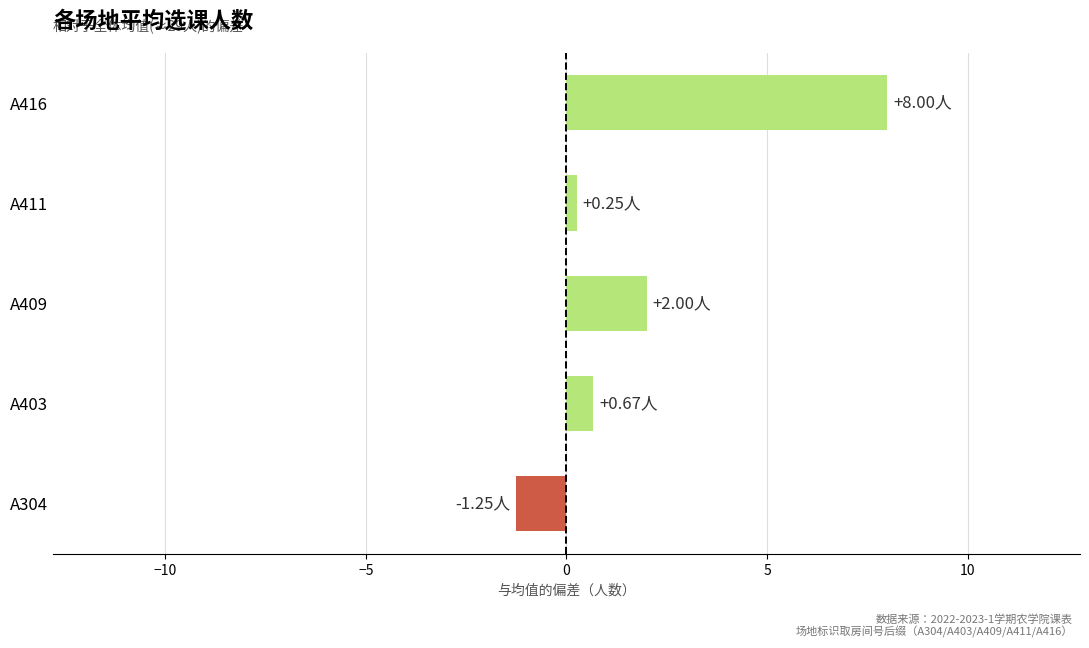

What is the maximum value shown in the chart?

8.0